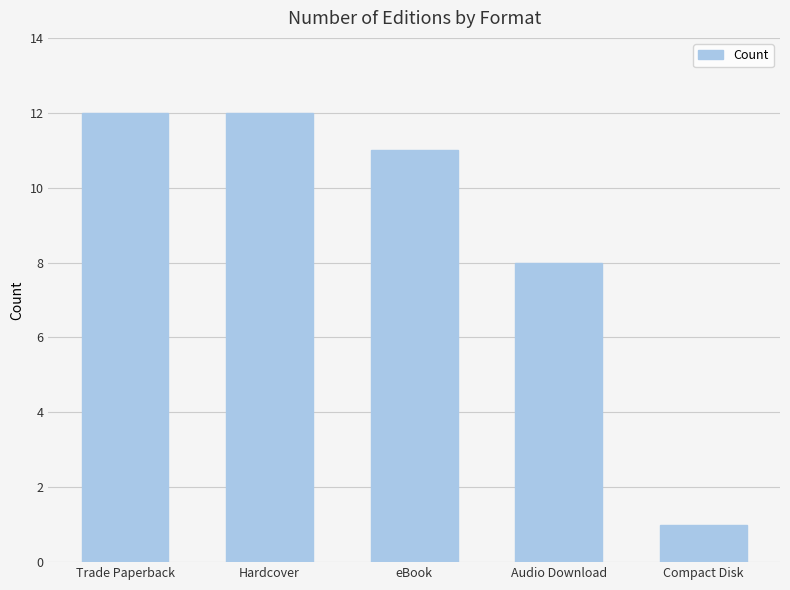

What value does the data have at Trade Paperback, to the nearest 10?

10